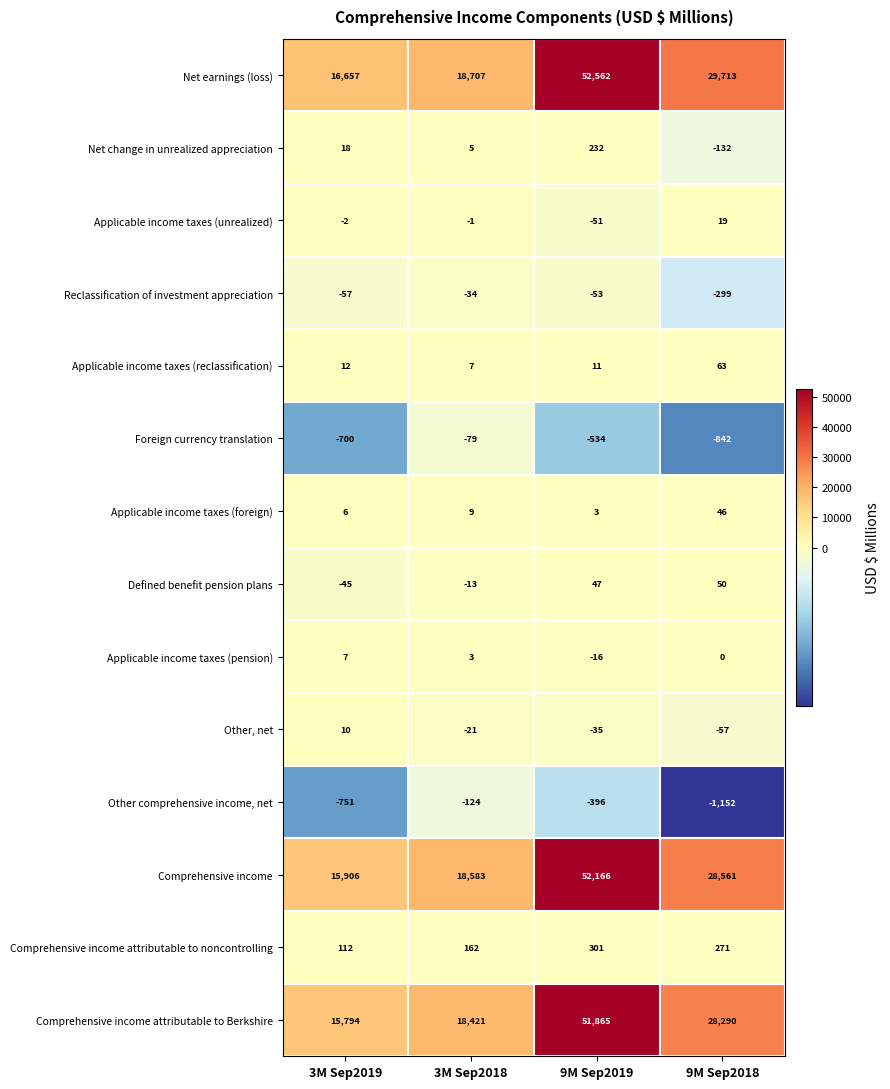

List the series in order of their peak value, lowest first.

Other comprehensive income, net, Foreign currency translation, Reclassification of investment appreciation, Applicable income taxes (pension), Other, net, Applicable income taxes (unrealized), Applicable income taxes (foreign), Defined benefit pension plans, Applicable income taxes (reclassification), Net change in unrealized appreciation, Comprehensive income attributable to noncontrolling, Comprehensive income attributable to Berkshire, Comprehensive income, Net earnings (loss)